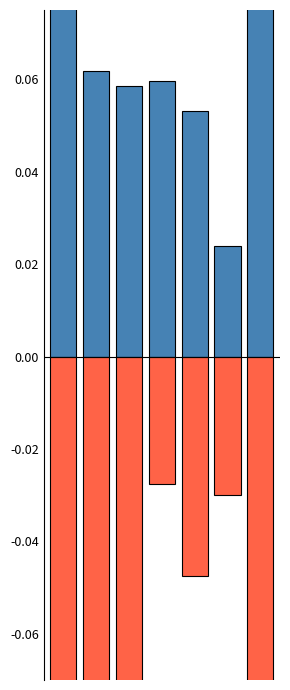

Read the Anzahl Bewerber value at 4.

0.1